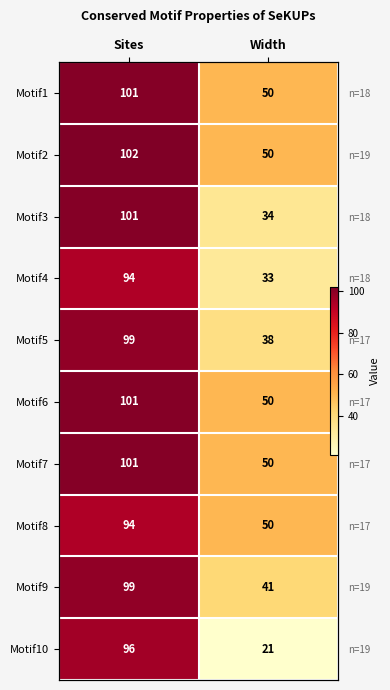

What is the difference between the Motif6 values at Sites and Width?

51